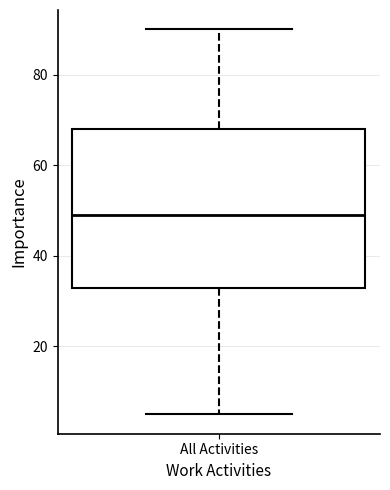

Where does the lower whisker of the box for All Activities end on the y-axis? The values are not printed on the chart, so give them approximately, as read against the axis.

6